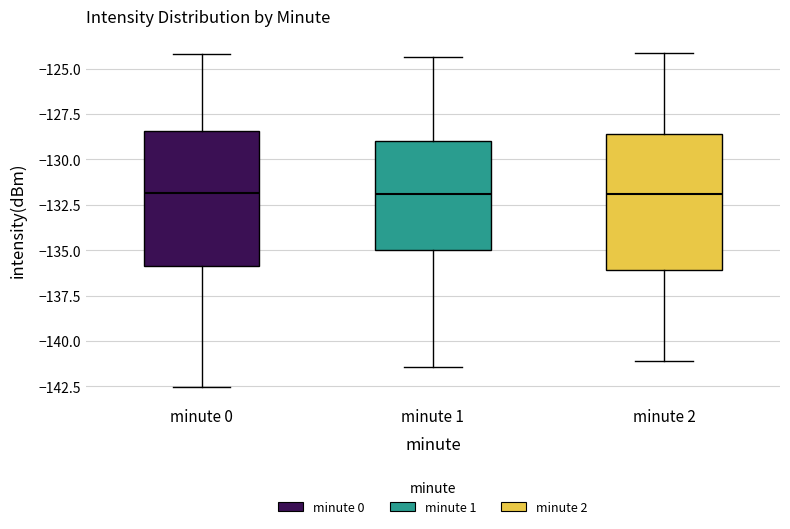

Reading left to right, transcribe this box plot: for each box, give where its median line is, the range the box spans, and where its two whiskers end, as read against the y-axis. The values are not printed on the chart, so give them approximately, as read against the axis.

minute 0: median -132.0, box -136.0 to -128.5, whiskers -142.5 to -124.0
minute 1: median -132.0, box -135.0 to -129.0, whiskers -141.5 to -124.5
minute 2: median -132.0, box -136.0 to -128.5, whiskers -141.0 to -124.0